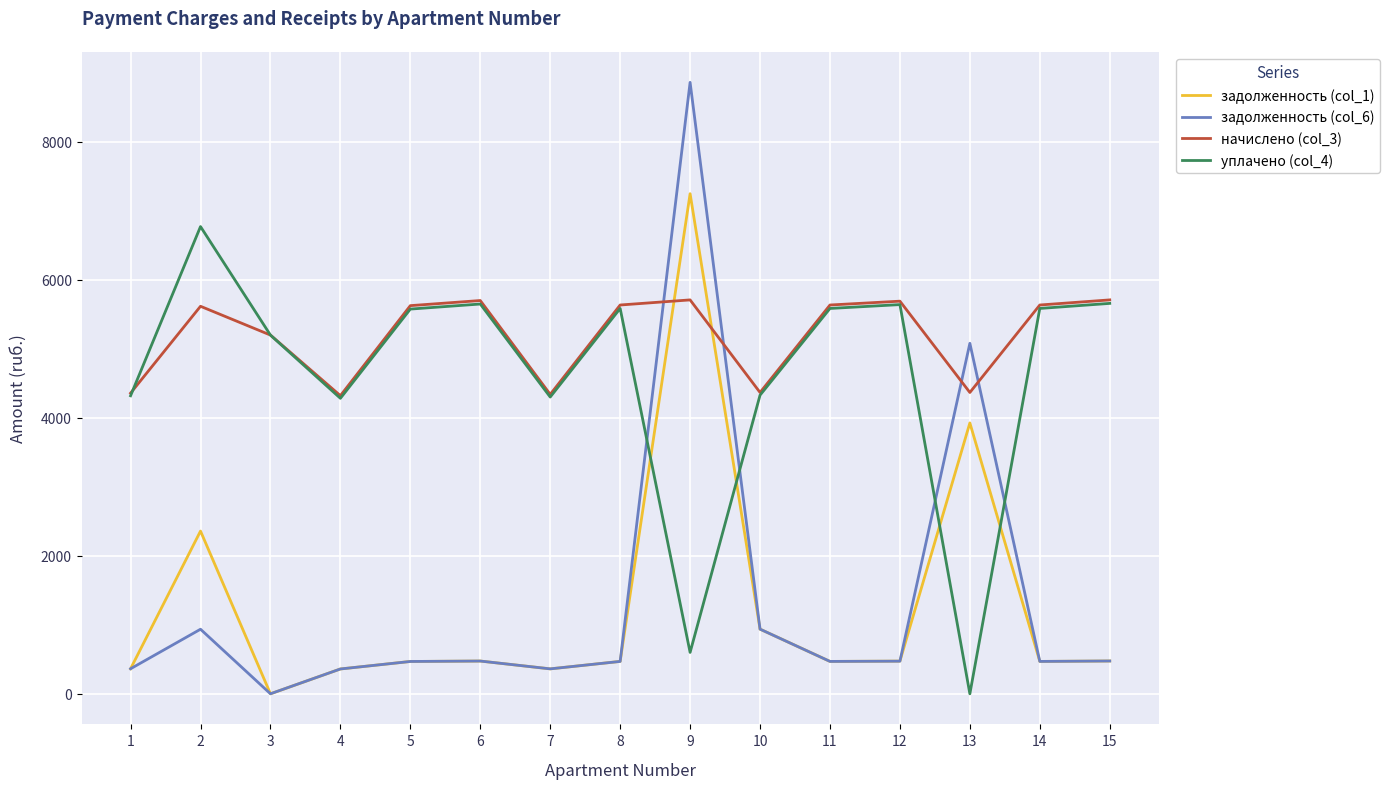

What is the difference between the maximum and second lowest values in the начислено (col_3) series?

1369.3